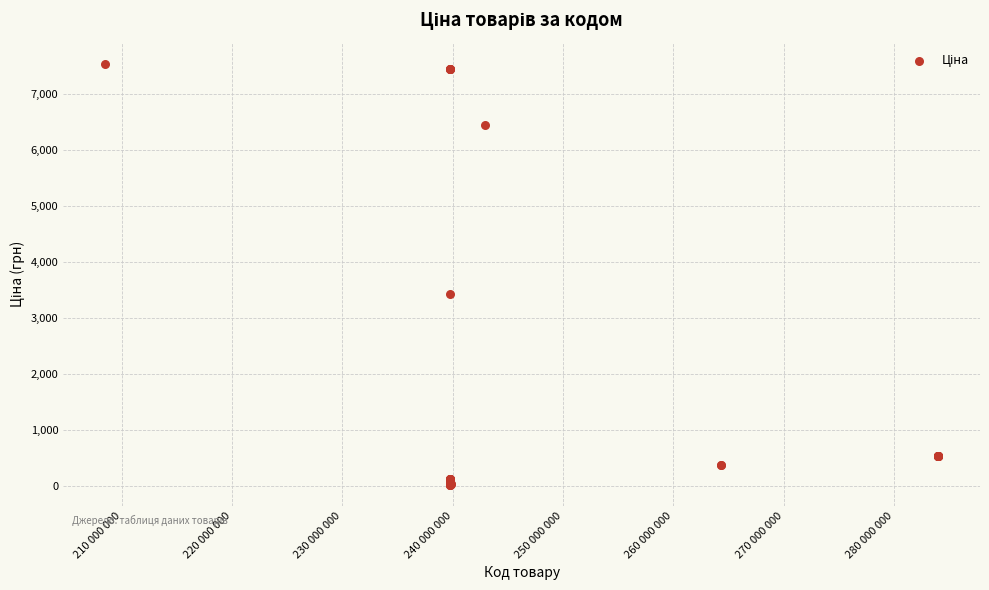

What Y value in the scatter plot is closest to 3777?

3424.5